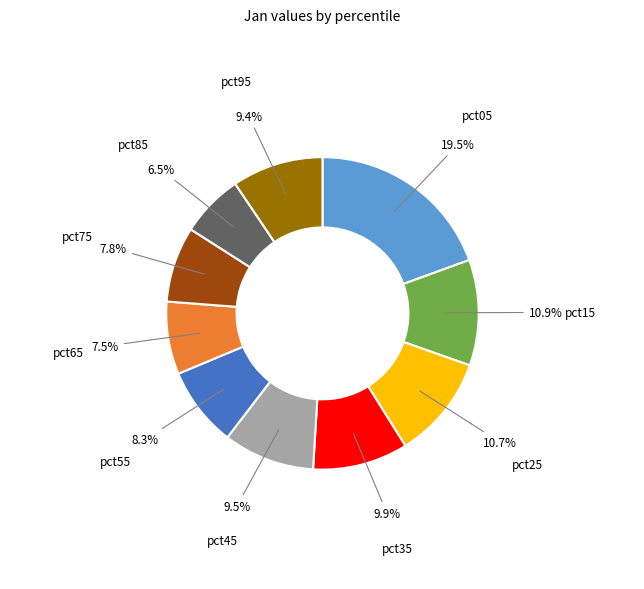

Does any single category account for the majority?

No